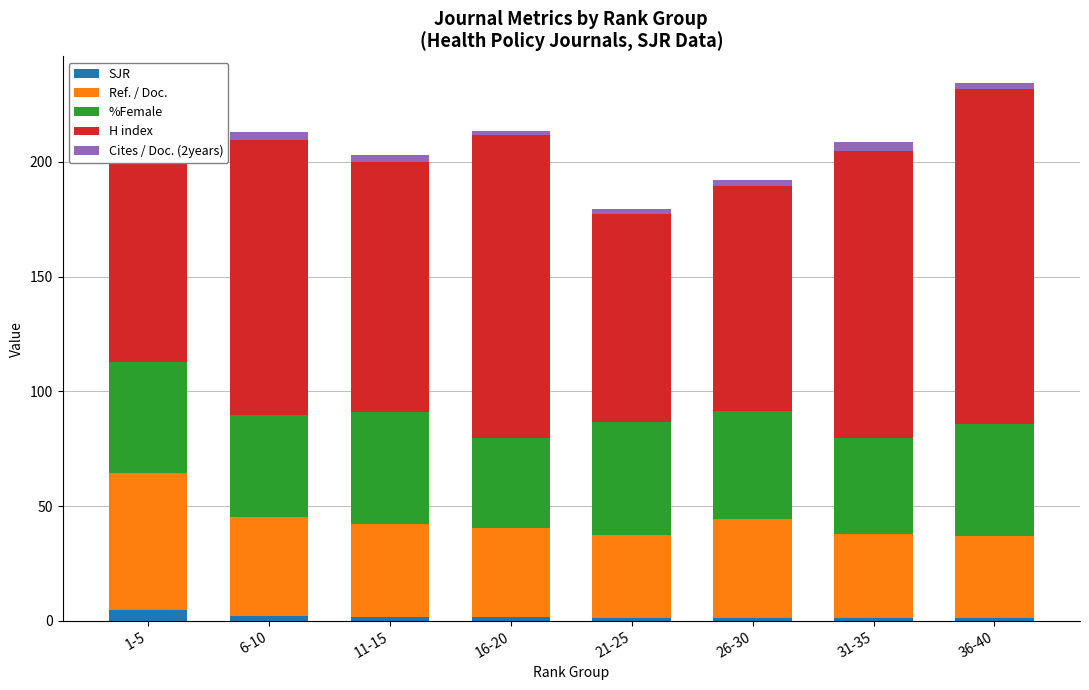

The H index series shows 180.4 at 16-20. True or false?

False